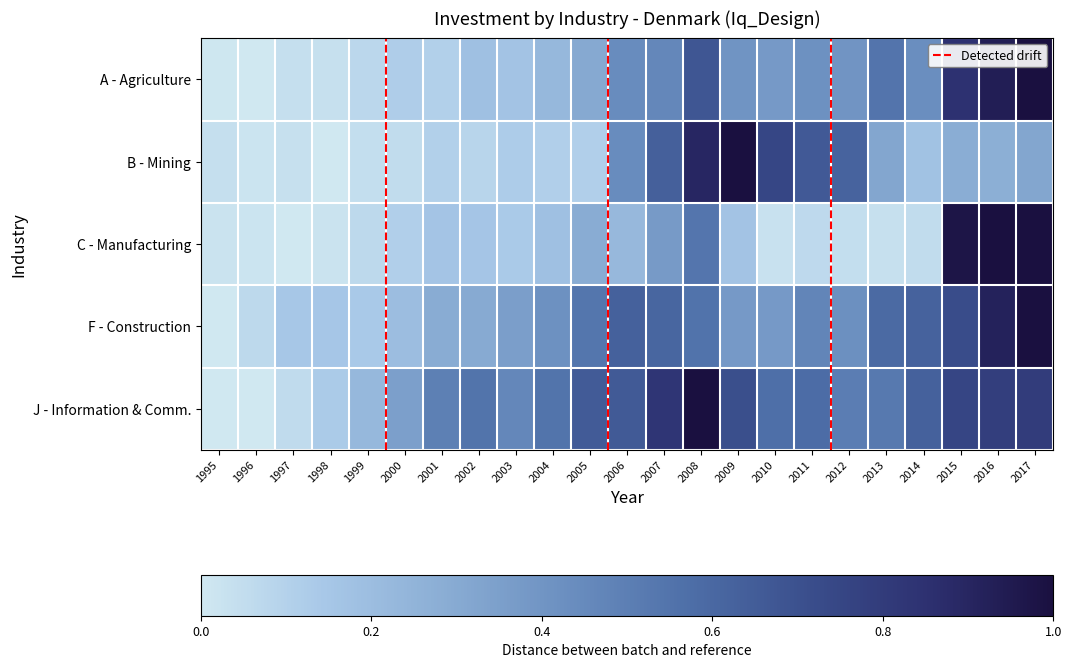

Reading right to left, transcribe all the data shown in this chart.

A: 2017=1.0	2016=0.9	2015=0.9	2014=0.4	2013=0.5	2012=0.4	2011=0.4	2010=0.4	2009=0.4	2008=0.7	2007=0.5	2006=0.4	2005=0.3	2004=0.2	2003=0.2	2002=0.2	2001=0.1	2000=0.1	1999=0.1	1998=0.0	1997=0.0	1996=0.0	1995=0.0
B: 2017=0.3	2016=0.3	2015=0.3	2014=0.2	2013=0.3	2012=0.6	2011=0.7	2010=0.7	2009=1.0	2008=0.9	2007=0.6	2006=0.4	2005=0.1	2004=0.1	2003=0.1	2002=0.1	2001=0.1	2000=0.1	1999=0.0	1998=0.0	1997=0.0	1996=0.0	1995=0.0
C: 2017=1.0	2016=1.0	2015=1.0	2014=0.1	2013=0.0	2012=0.0	2011=0.1	2010=0.0	2009=0.2	2008=0.5	2007=0.4	2006=0.2	2005=0.3	2004=0.2	2003=0.1	2002=0.2	2001=0.2	2000=0.1	1999=0.1	1998=0.0	1997=0.0	1996=0.0	1995=0.0
F: 2017=1.0	2016=0.9	2015=0.7	2014=0.6	2013=0.6	2012=0.4	2011=0.5	2010=0.4	2009=0.4	2008=0.6	2007=0.6	2006=0.6	2005=0.5	2004=0.4	2003=0.4	2002=0.3	2001=0.3	2000=0.2	1999=0.1	1998=0.1	1997=0.1	1996=0.1	1995=0.0
J: 2017=0.8	2016=0.8	2015=0.8	2014=0.6	2013=0.5	2012=0.5	2011=0.6	2010=0.6	2009=0.7	2008=1.0	2007=0.8	2006=0.7	2005=0.7	2004=0.6	2003=0.5	2002=0.5	2001=0.5	2000=0.3	1999=0.2	1998=0.1	1997=0.1	1996=0.0	1995=0.0